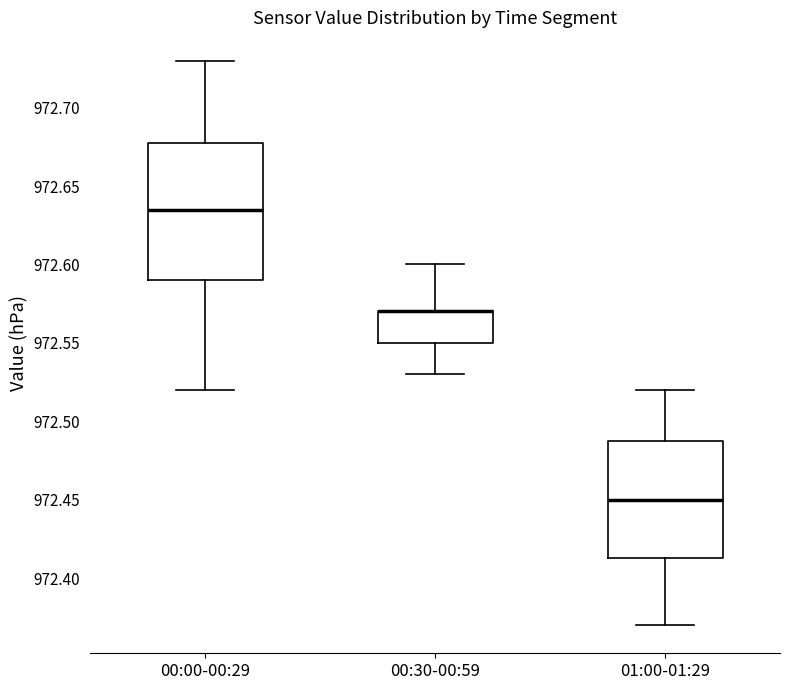

Reading left to right, read every box against the y-axis: the position of its median line, the range the box covers, and the ends of its whiskers. The values are not printed on the chart, so give them approximately, as read against the axis.

00:00-00:29: median 972.635, box 972.590 to 972.680, whiskers 972.520 to 972.730
00:30-00:59: median 972.570 (drawn on the box's upper edge), box 972.550 to 972.570, whiskers 972.530 to 972.600
01:00-01:29: median 972.450, box 972.415 to 972.490, whiskers 972.370 to 972.520